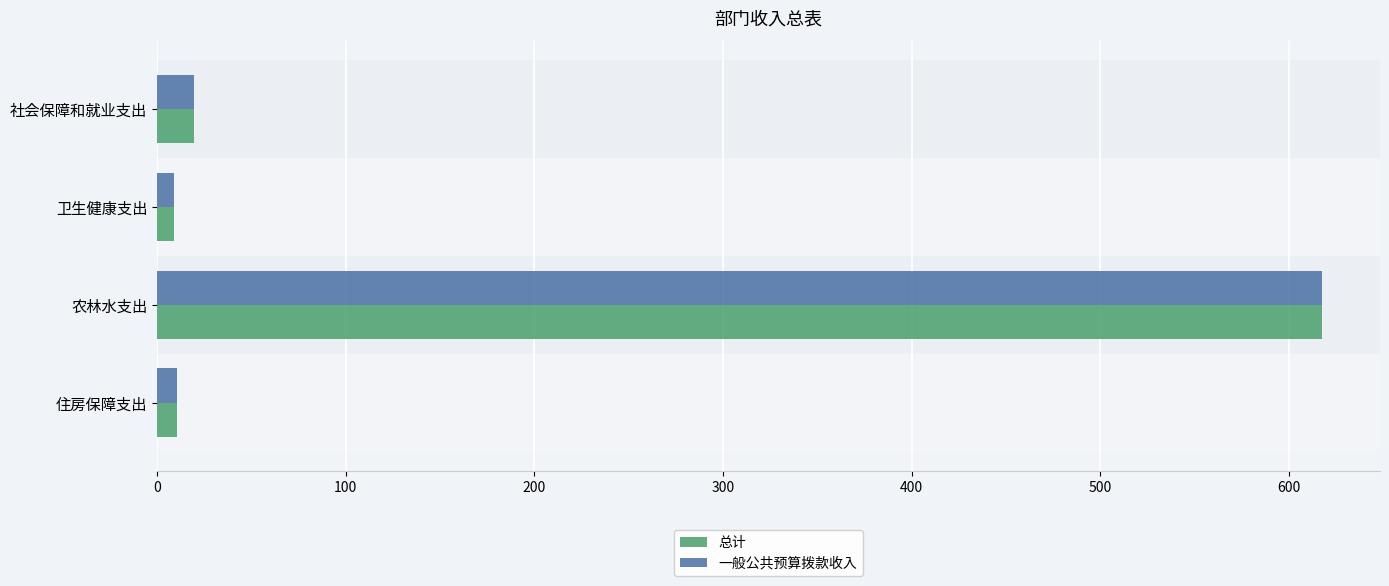

What is the total value across all series at 社会保障和就业支出?

39.4